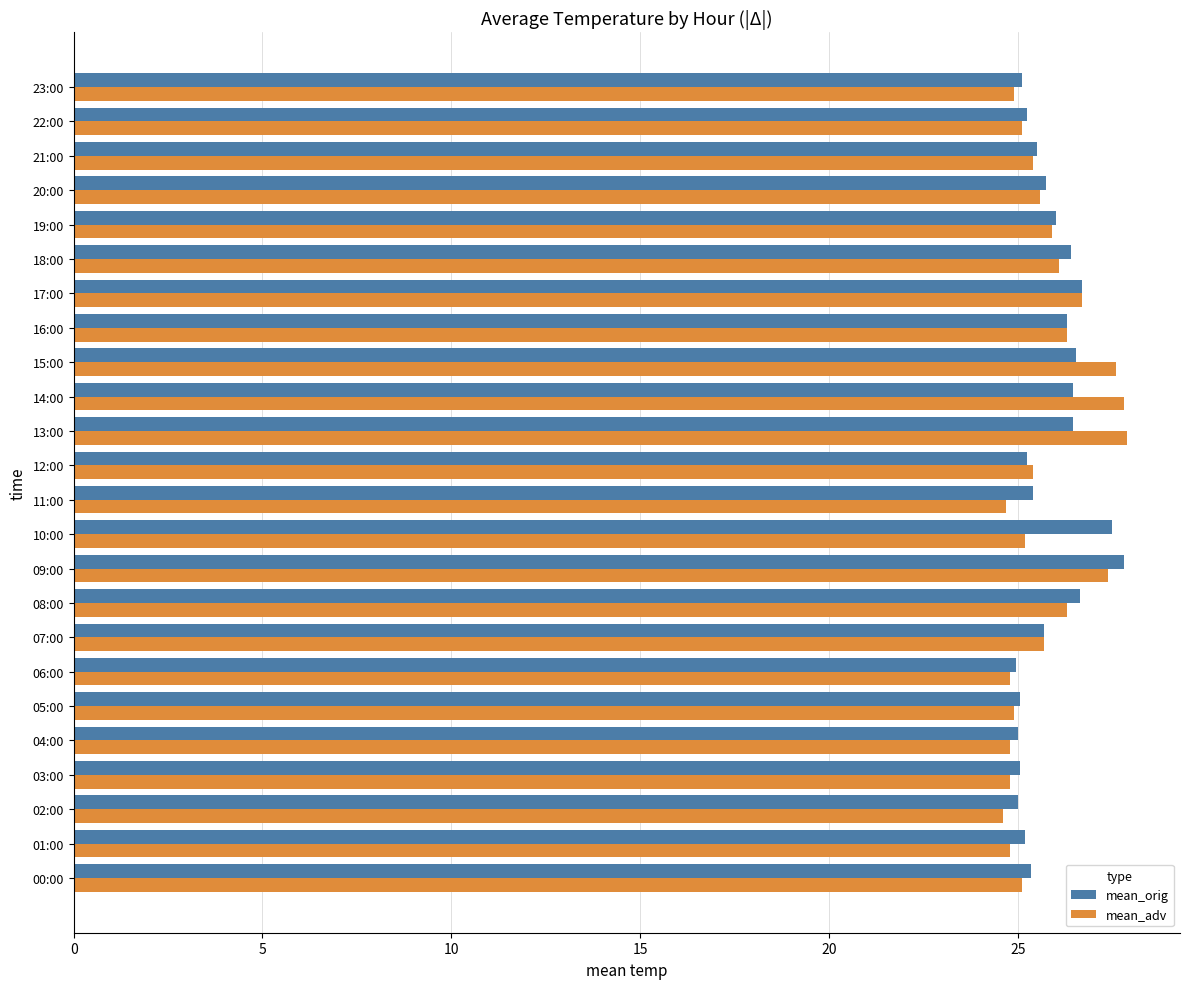

What is the minimum value shown in the chart?

24.6